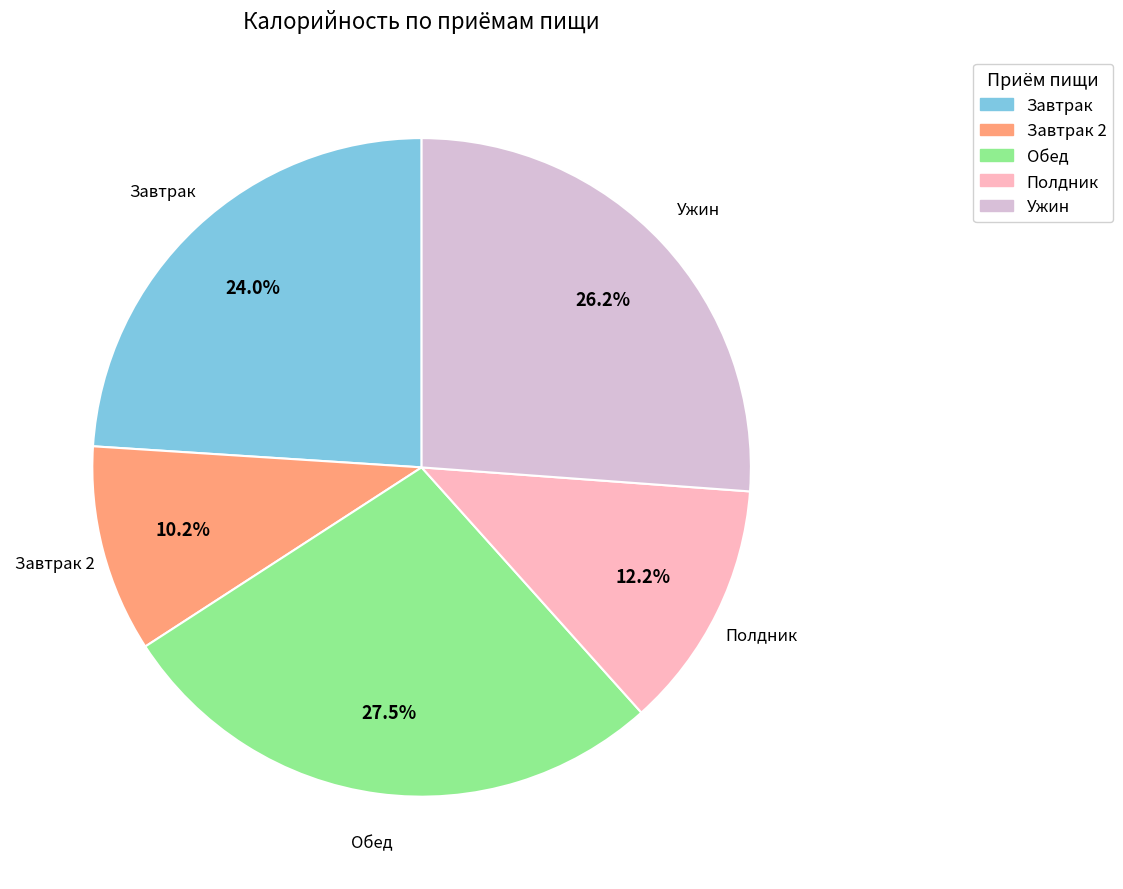

Is there any slice that represents more than half of the pie?

No